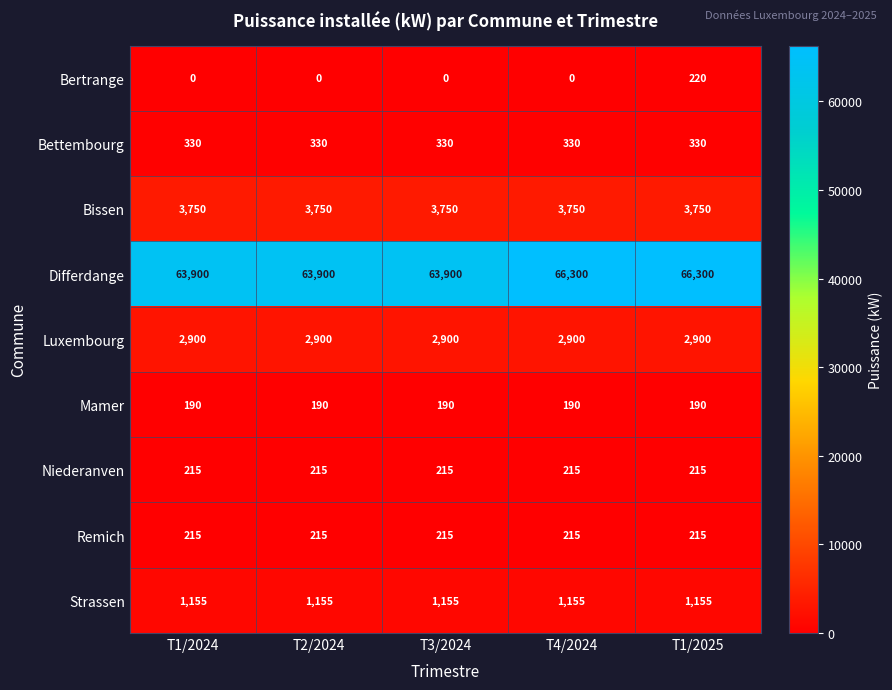

Between T1/2024 and T4/2024, which series saw the biggest shift?

Differdange